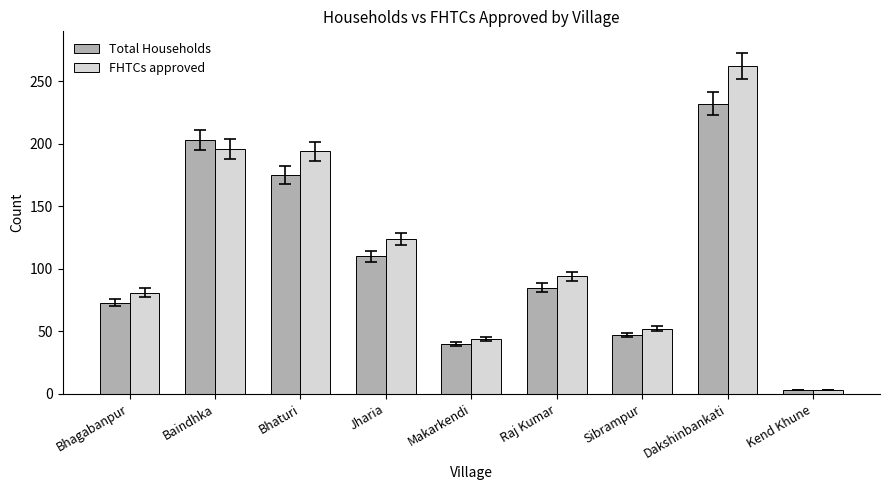

Count the number of categories in the chart.

9